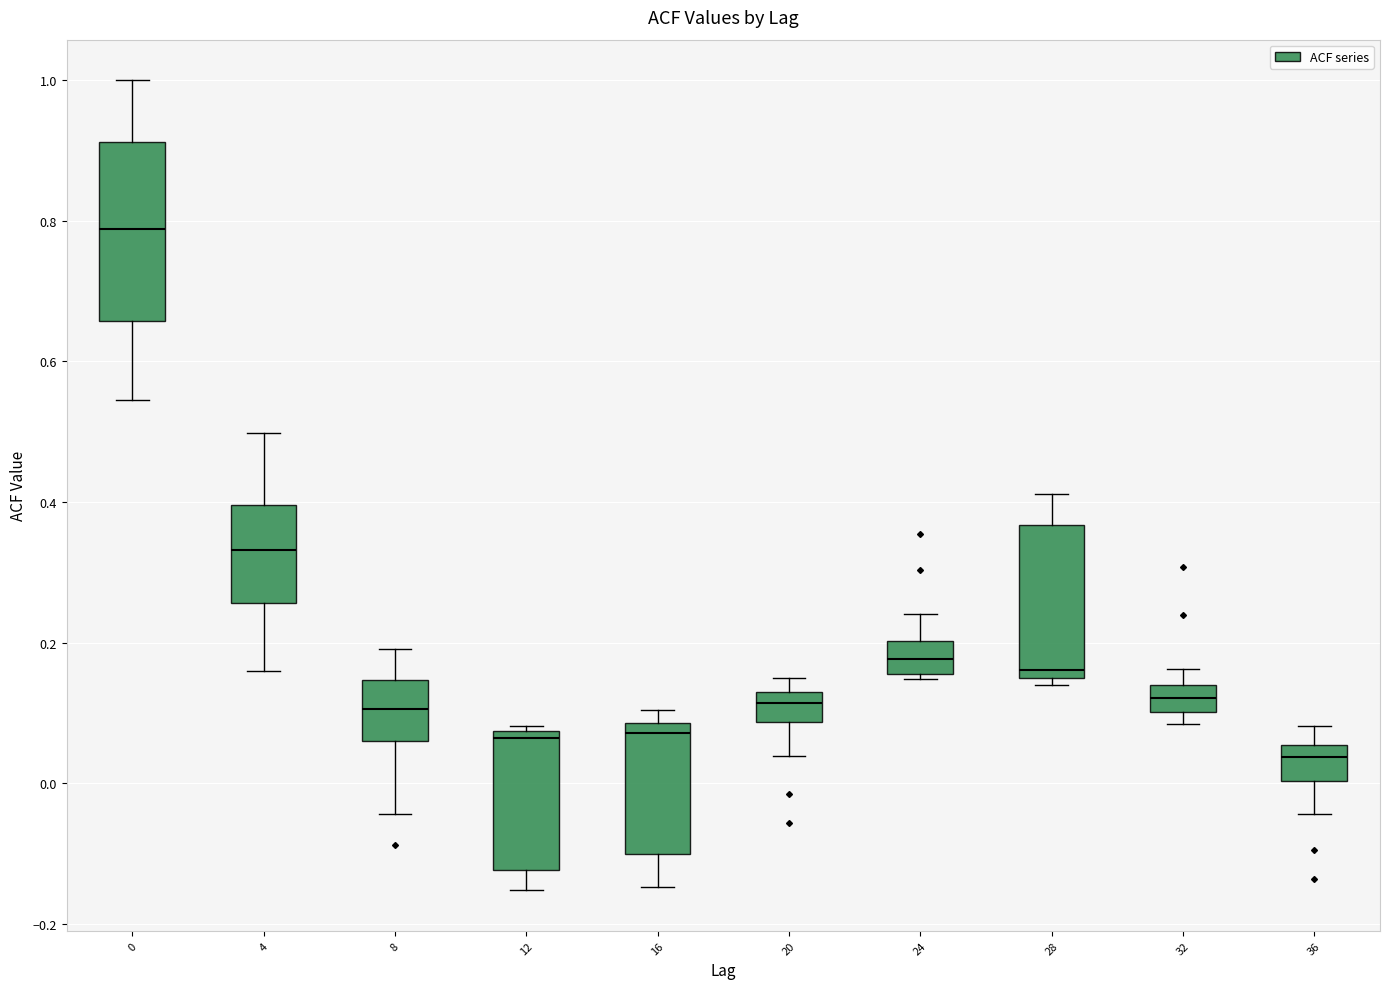

Comparing the boxes themselves (not the whiskers), which one is the tallest?

0